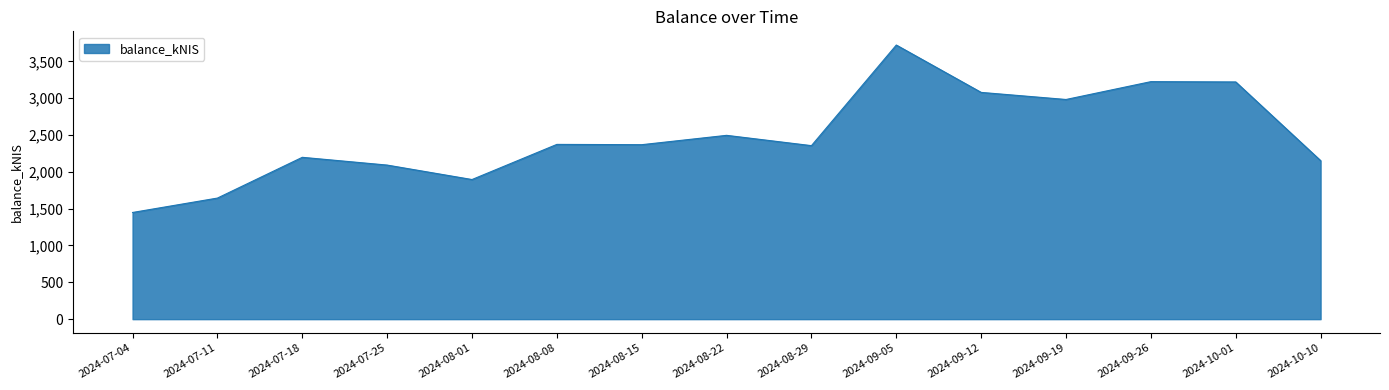

How many values exceed 2368?

8